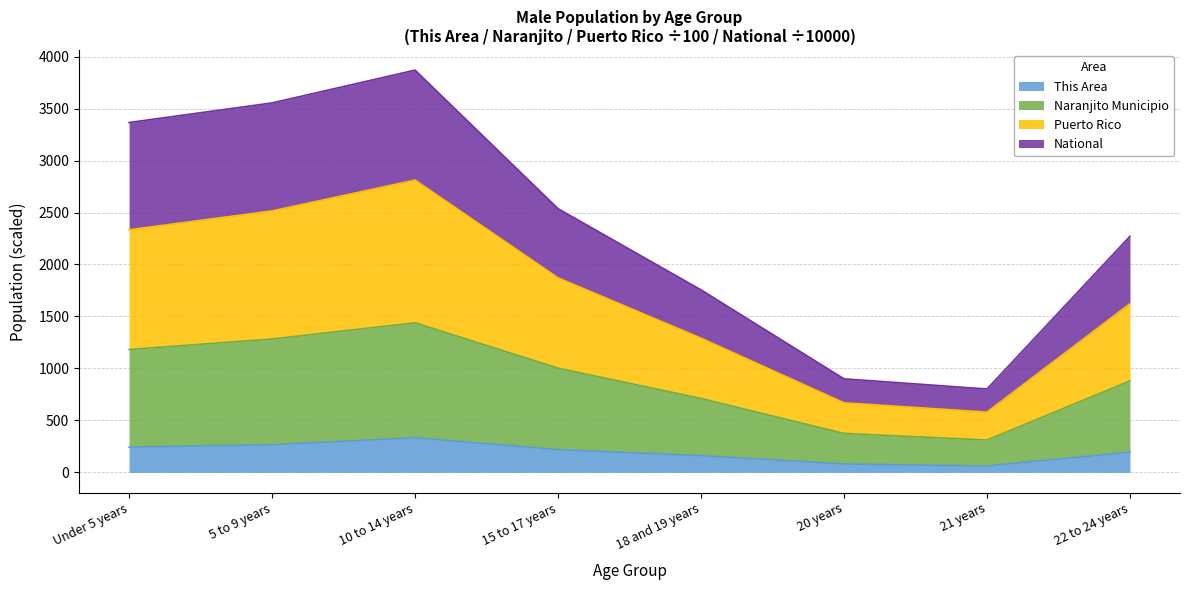

The value of This Area at 5 to 9 years is 266.0. True or false?

True